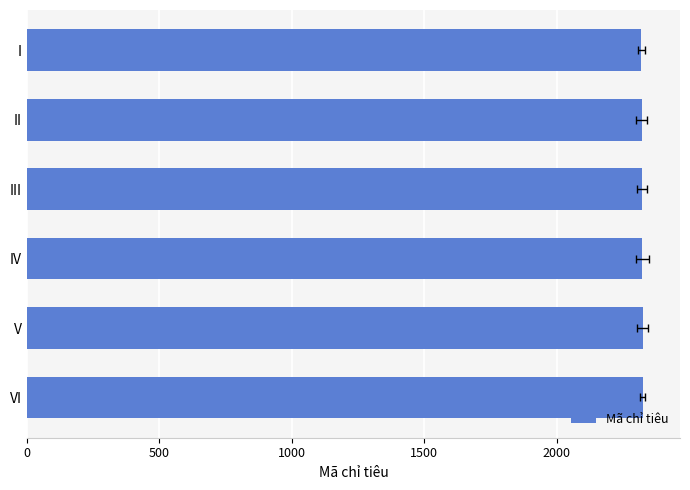

Is it true that the value at IV is 503?

False